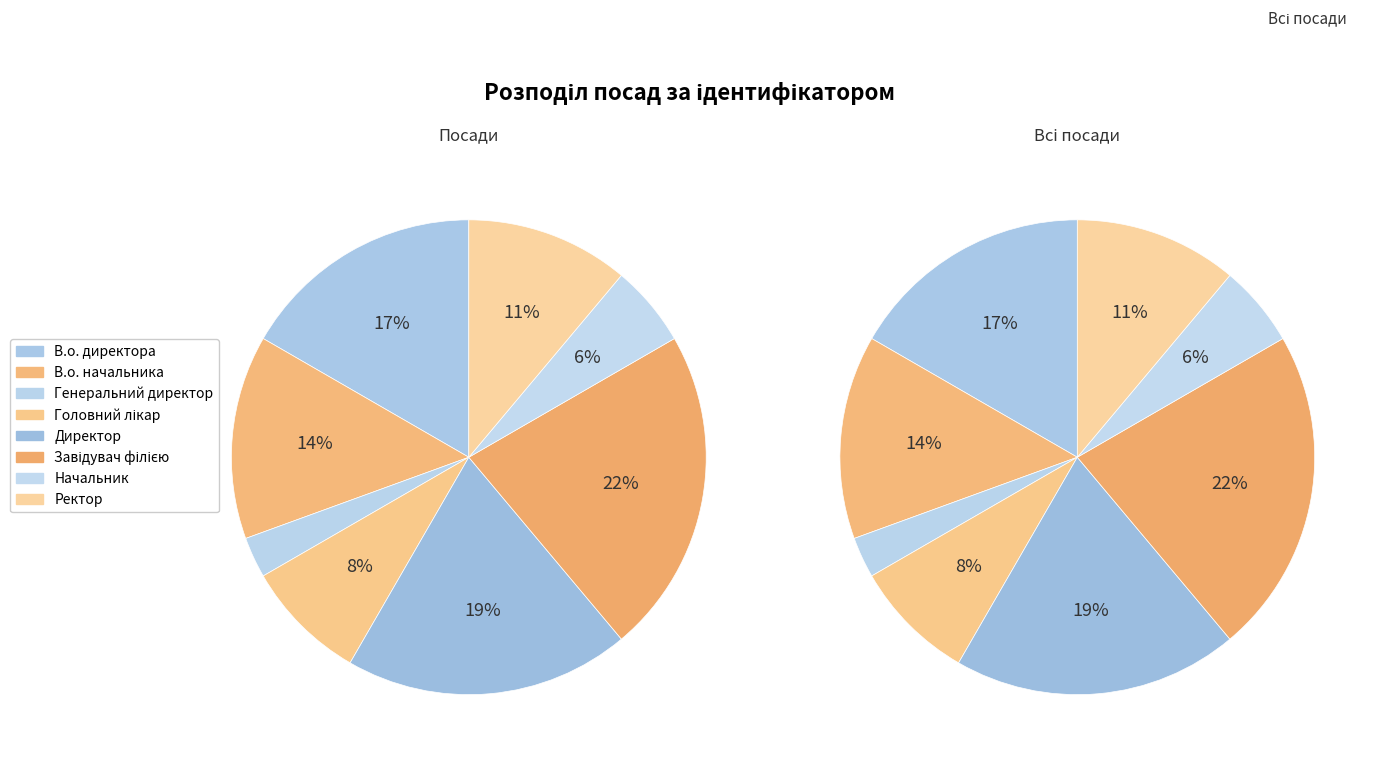

What percentage do Начальник and В.о. начальника together represent?

19.4%